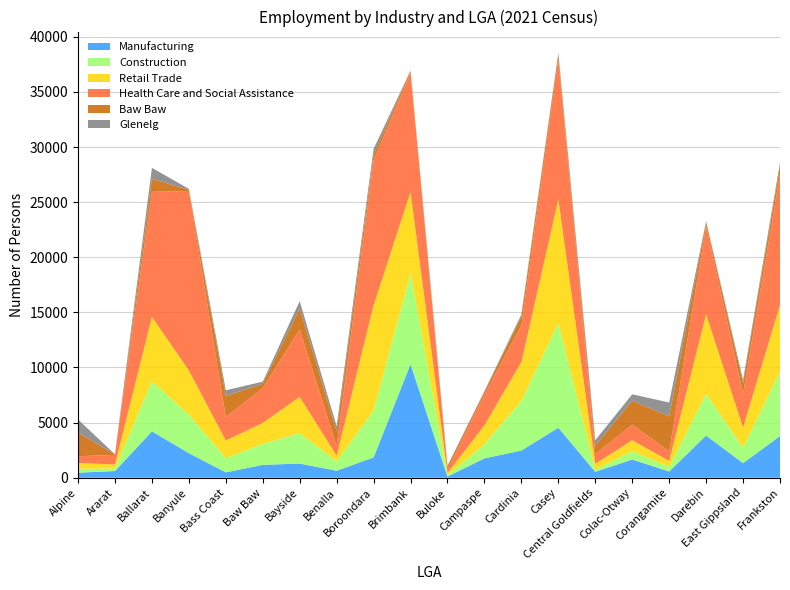

Reading left to right, what are all the values shown in this chart?

Manufacturing: 458	603	4212	2228	485	1171	1284	635	1843	10307	107	1755	2467	4538	536	1651	567	3827	1322	3781
Construction: 346	237	4540	3489	1284	1902	2759	847	4239	8278	123	1273	4510	9496	192	768	424	3780	1398	5852
Retail Trade: 535	364	5841	4021	1607	1897	3294	511	9565	7362	197	1732	3515	11224	535	977	534	7218	1842	6047
Health Care and Social Assistance: 610	866	11346	16279	2137	3172	6123	875	13150	10779	310	2809	3326	12700	876	1424	861	8050	3057	11875
Baw Baw: 2155	44	1171	103	1902	384	1897	1331	537	181	300	220	821	427	770	2167	3172	295	965	709
Glenelg: 1179	11	1005	88	517	191	662	479	502	31	57	73	177	167	491	581	1265	110	289	326